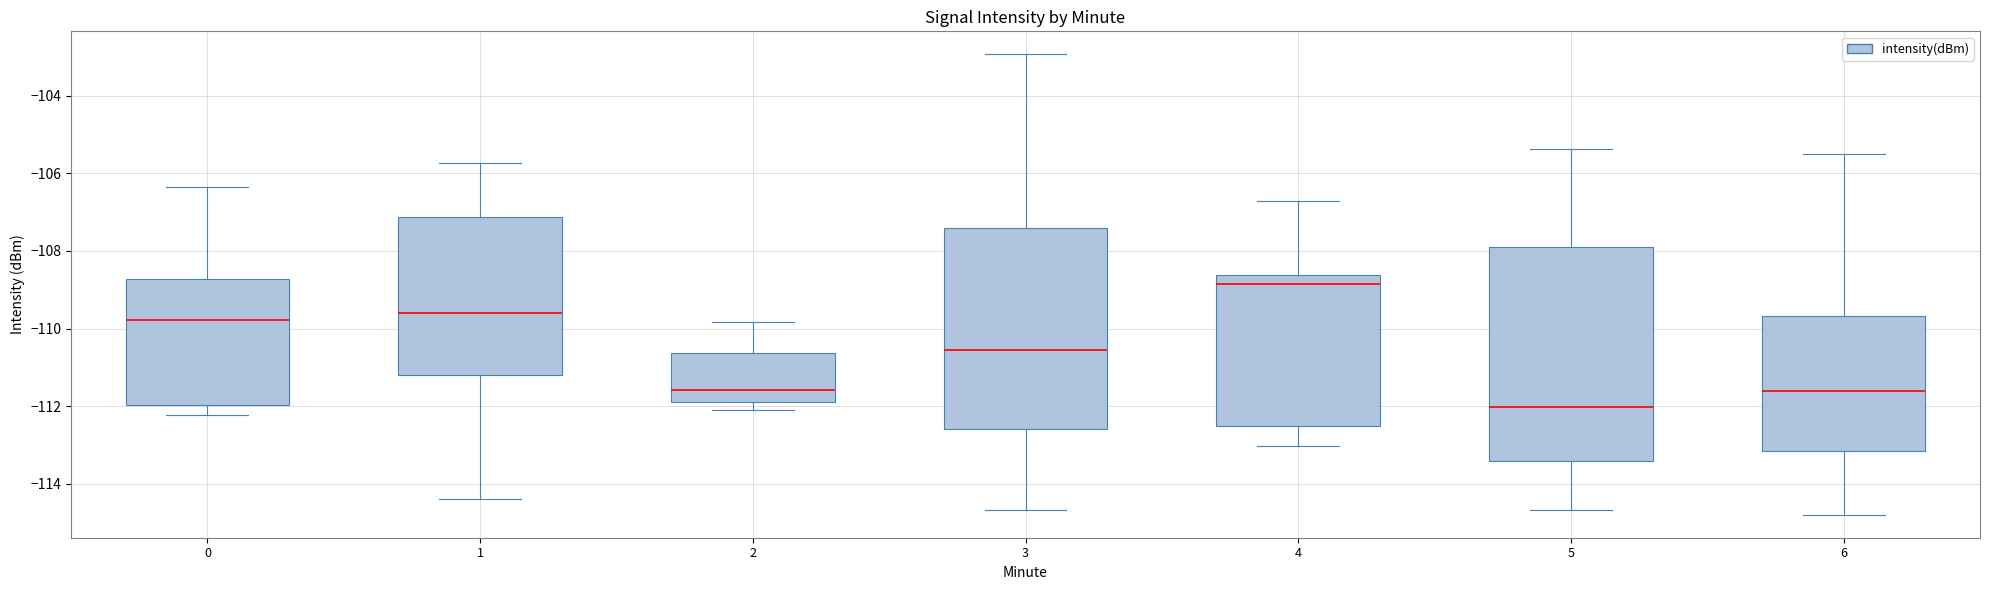

Which box has the highest median line?

4